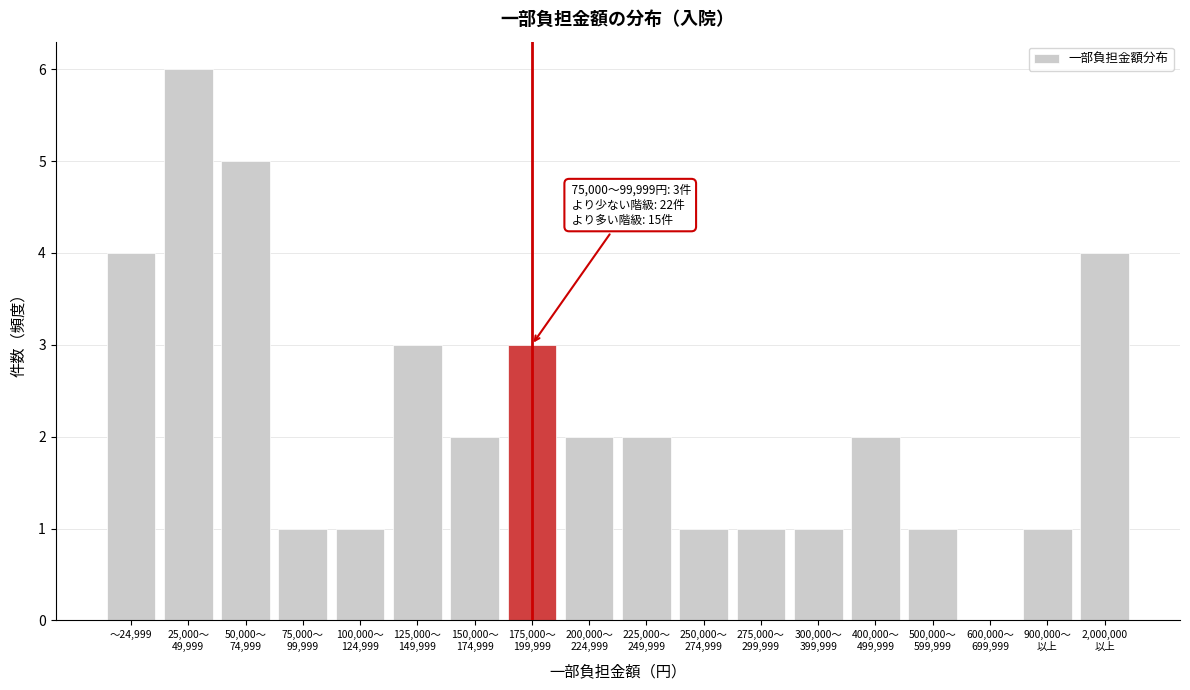

What is the sum of all values?

40